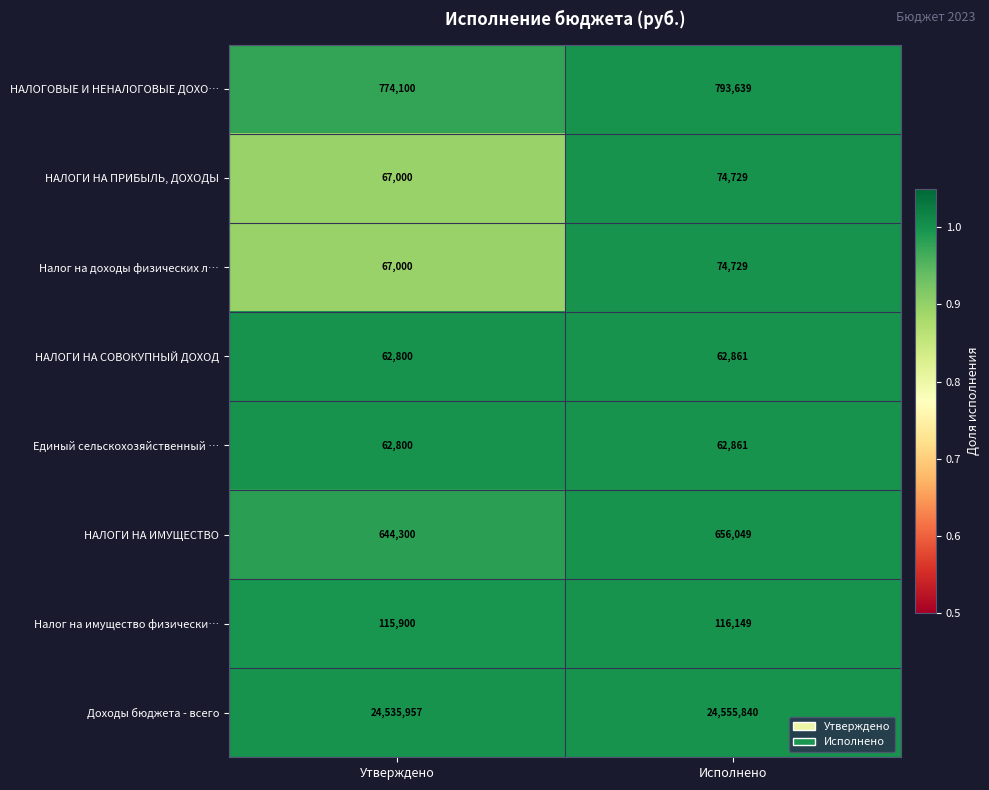

Reading right to left, transcribe all the data shown in this chart.

НАЛОГОВЫЕ И НЕНАЛОГОВЫЕ ДОХО…: Исполнено=793639	Утверждено=774100
НАЛОГИ НА ПРИБЫЛЬ, ДОХОДЫ: Исполнено=74729	Утверждено=67000
Налог на доходы физических л…: Исполнено=74729	Утверждено=67000
НАЛОГИ НА СОВОКУПНЫЙ ДОХОД: Исполнено=62861	Утверждено=62800
Единый сельскохозяйственный …: Исполнено=62861	Утверждено=62800
НАЛОГИ НА ИМУЩЕСТВО: Исполнено=656049	Утверждено=644300
Налог на имущество физически…: Исполнено=116149	Утверждено=115900
Доходы бюджета - всего: Исполнено=24555840	Утверждено=24535957